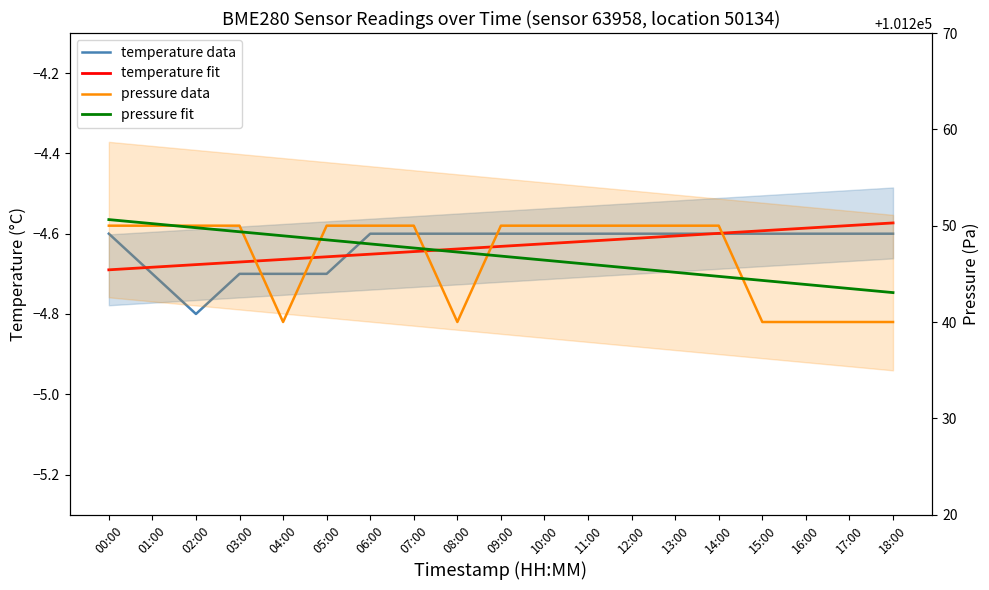

Which series has the largest total across all categories?

pressure fit